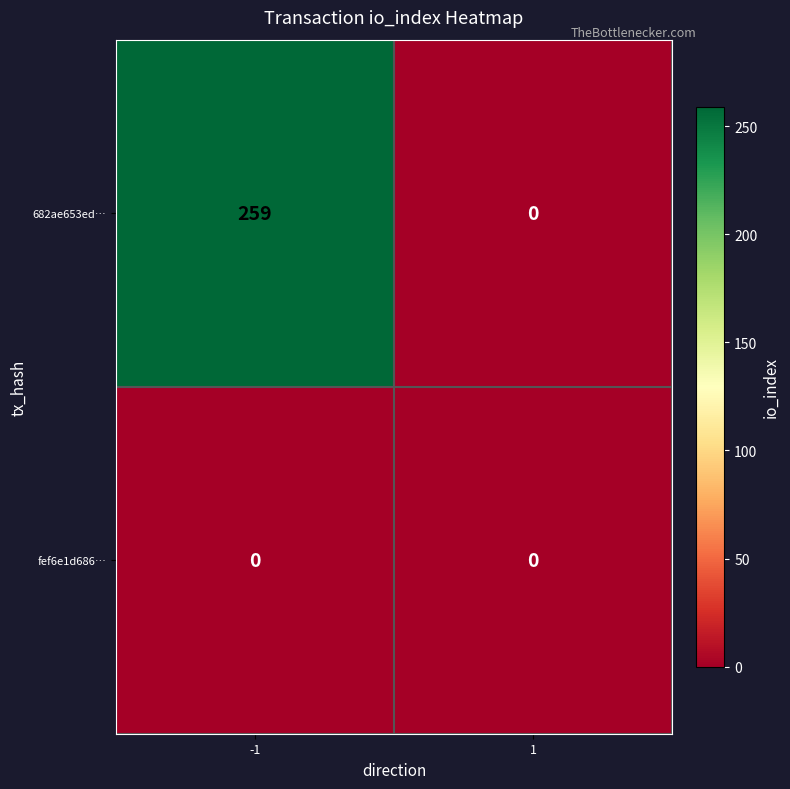

Rank the series by their maximum value, from highest to lowest.

682ae653ed…, fef6e1d686…